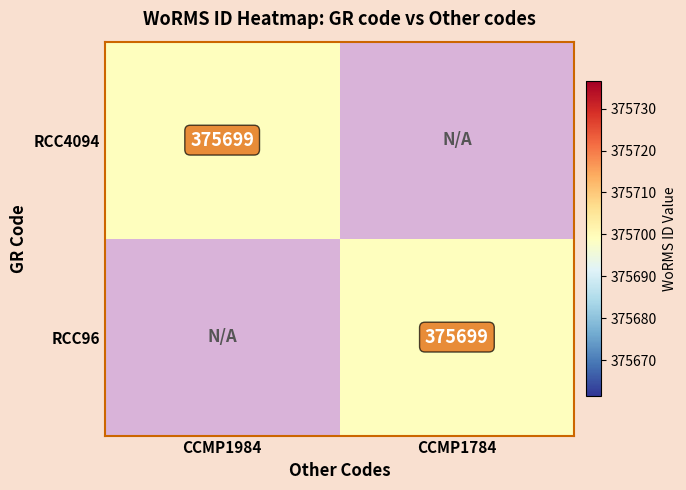

The value of RCC4094 at CCMP1984 is 189937. True or false?

False